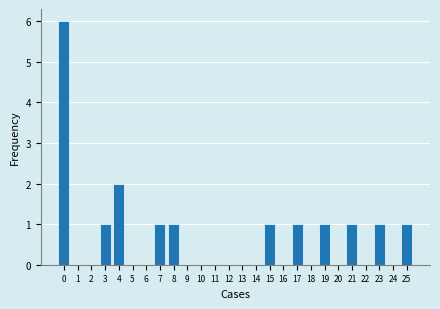

Reading right to left, extract all data points from this chart.

25=1	24=0	23=1	22=0	21=1	20=0	19=1	18=0	17=1	16=0	15=1	14=0	13=0	12=0	11=0	10=0	9=0	8=1	7=1	6=0	5=0	4=2	3=1	2=0	1=0	0=6